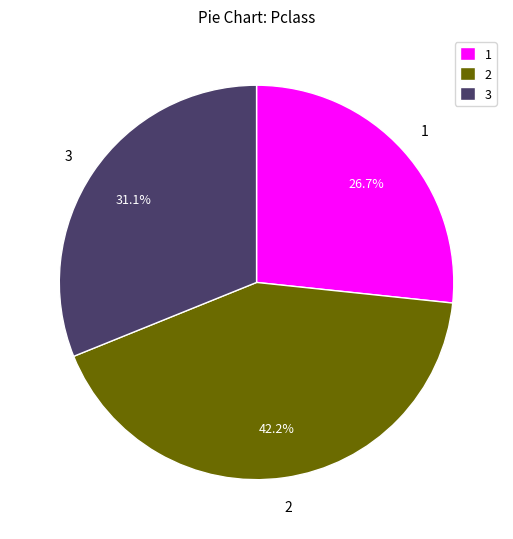

Rank the categories by value from highest to lowest.

2, 3, 1